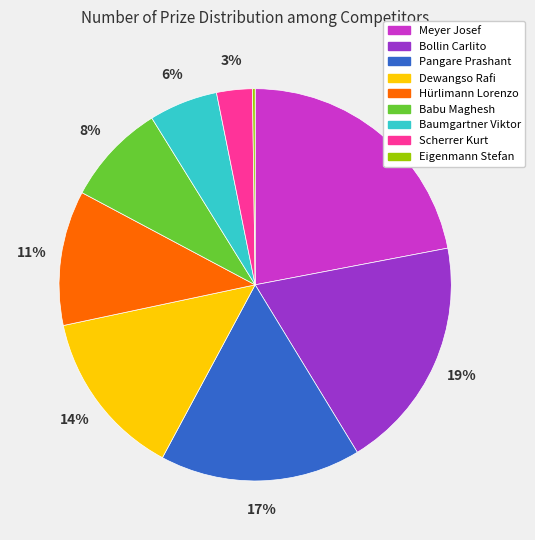

Do Babu Maghesh and Hürlimann Lorenzo together represent more than half of the pie?

No